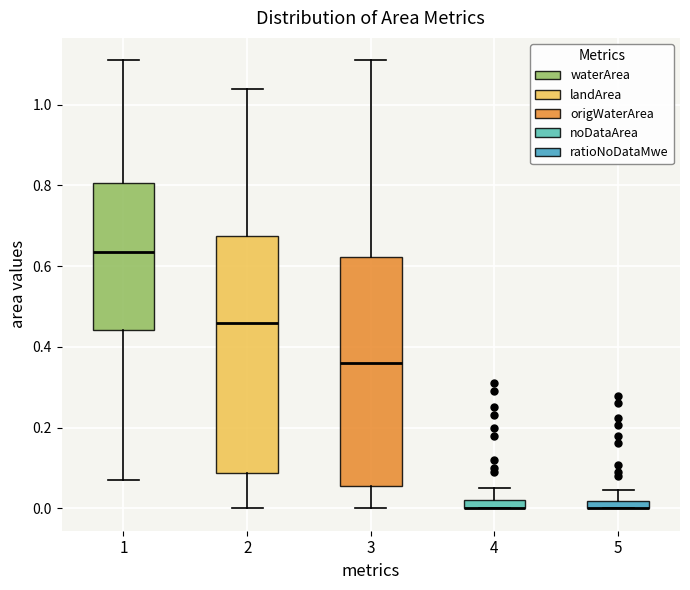

Which box is the tallest, from its lower edge to its upper edge?

2